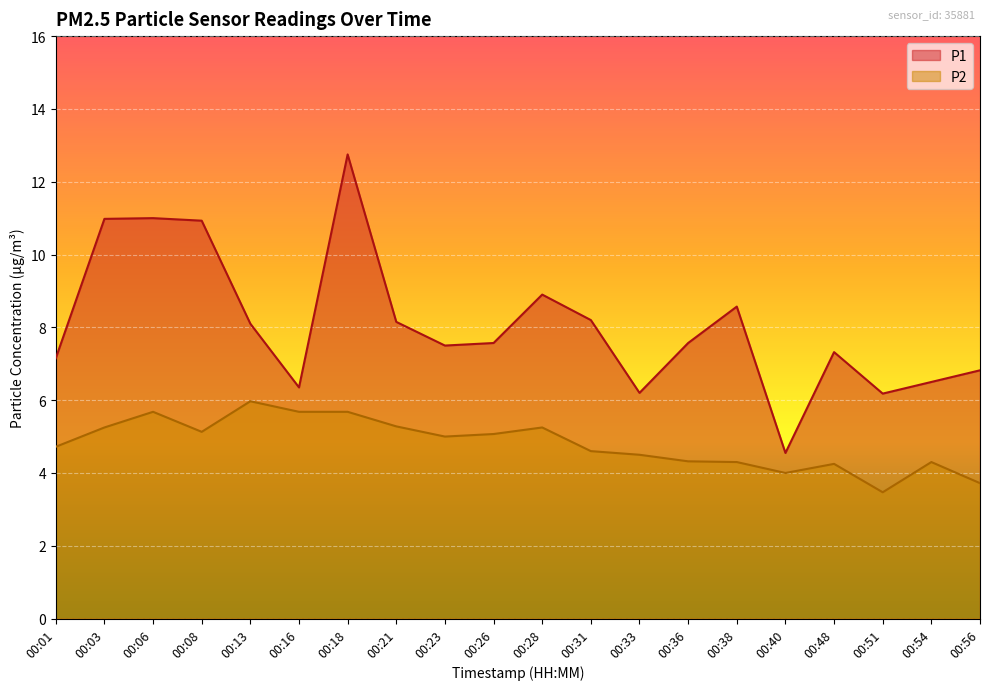

What are all the series names shown in the legend?

P1, P2